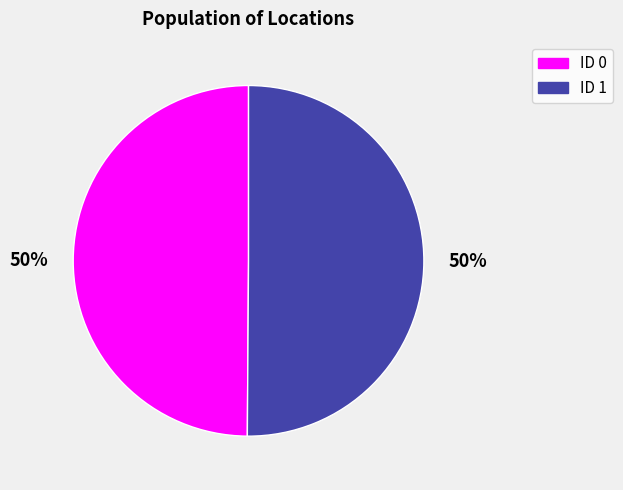

What is the ratio of the value at ID 1 to the value at ID 0?

1.0